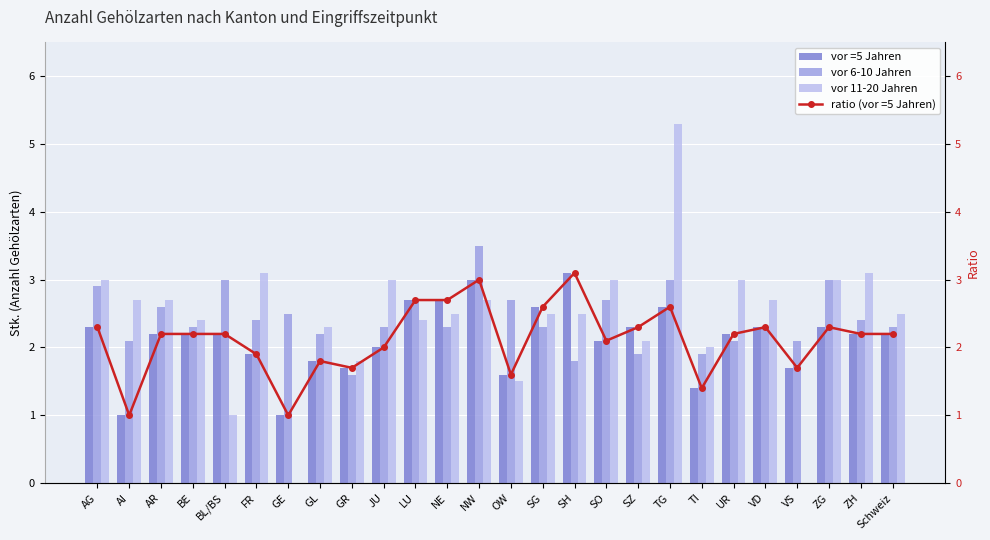

At how many categories does at least one series exceed 0?

26